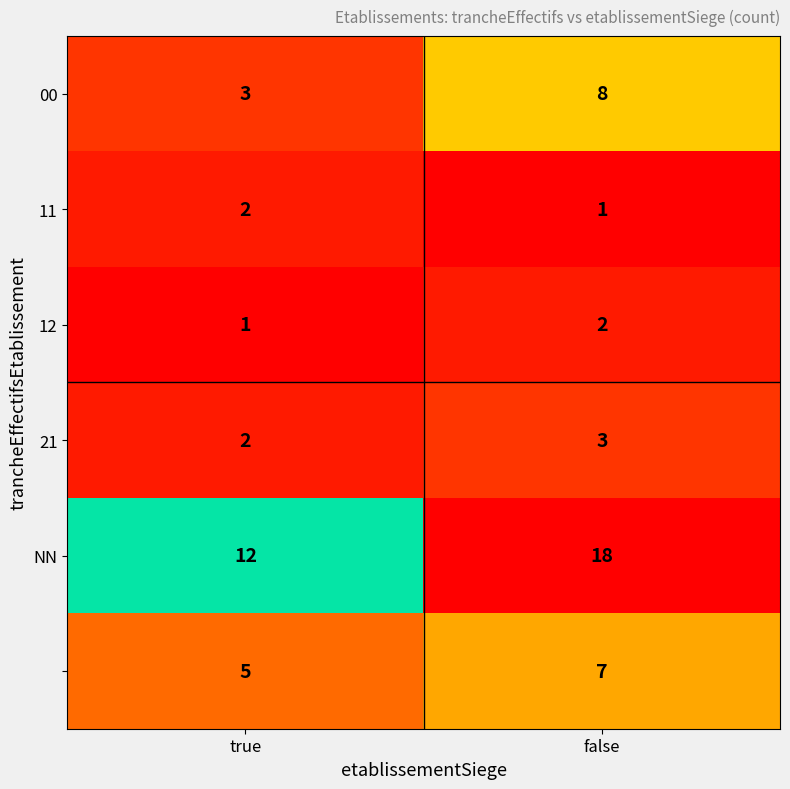

Which category has the highest value across all series?

false